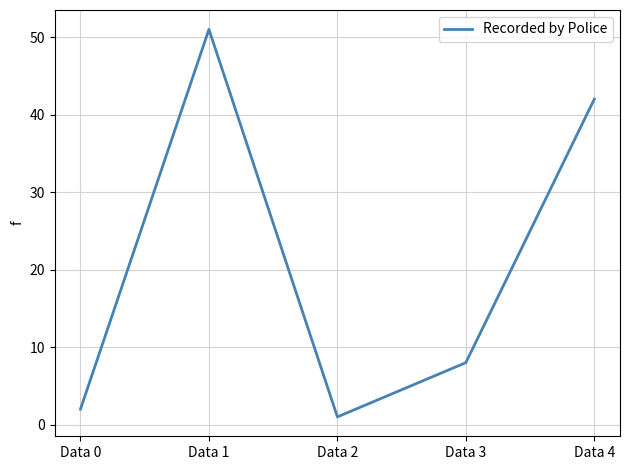

True or false: there are more than 2 points higher than both neighbors.

False